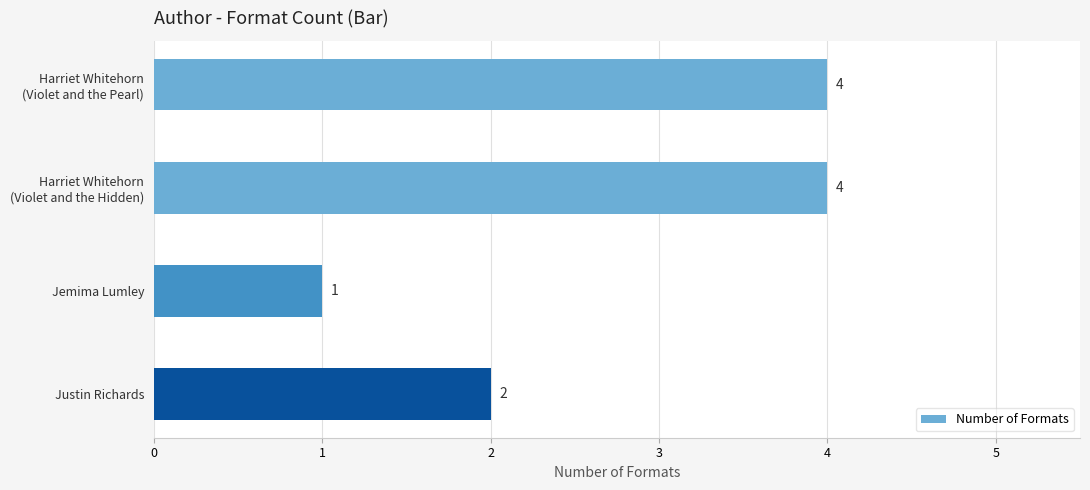

Does the chart contain stacked bars?

No